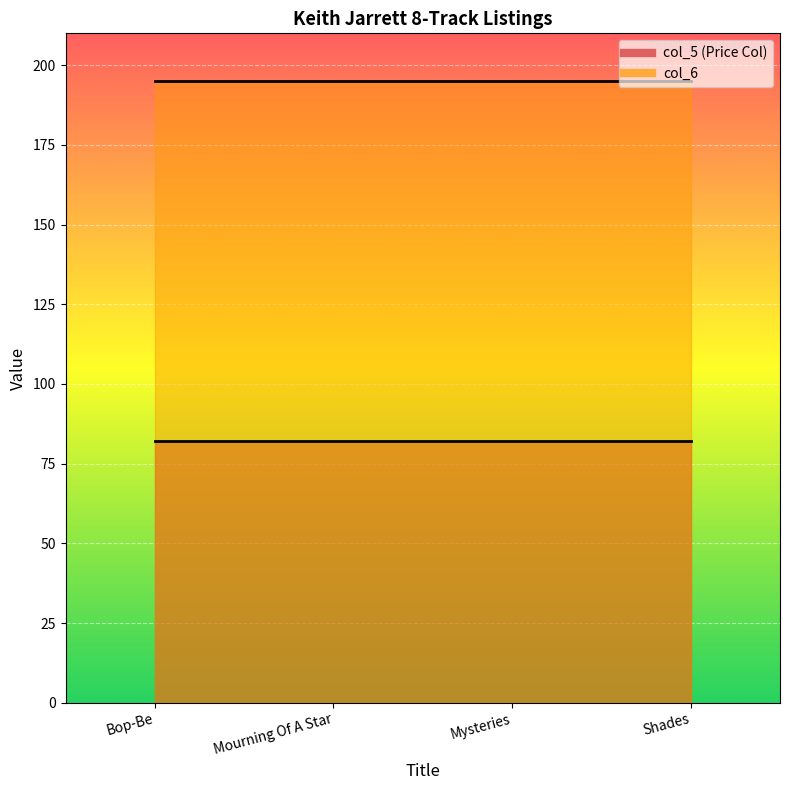

Rank the categories by col_5 (Price Col) value from highest to lowest.

Bop-Be, Mourning Of A Star, Mysteries, Shades